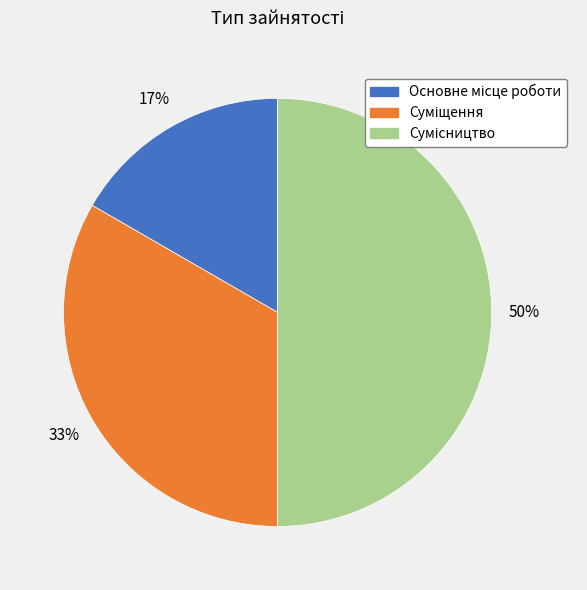

To the nearest percent, what is the average slice percentage?

33%